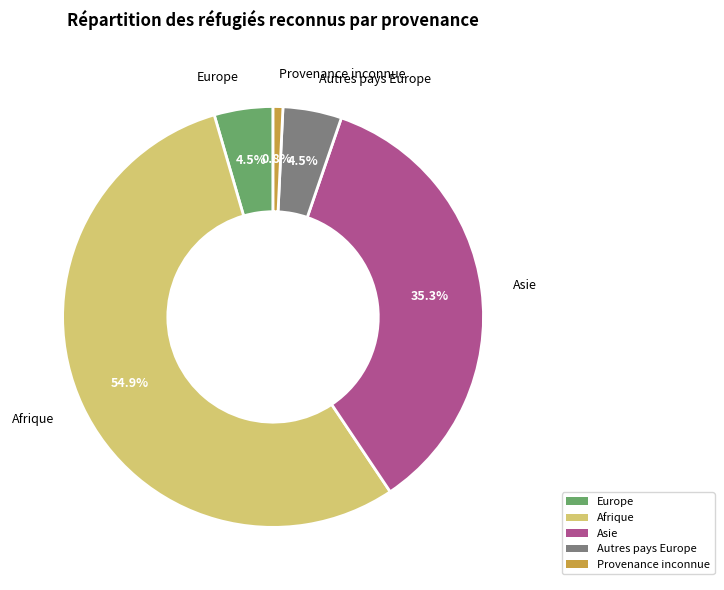

How many slices are in this pie chart?

5